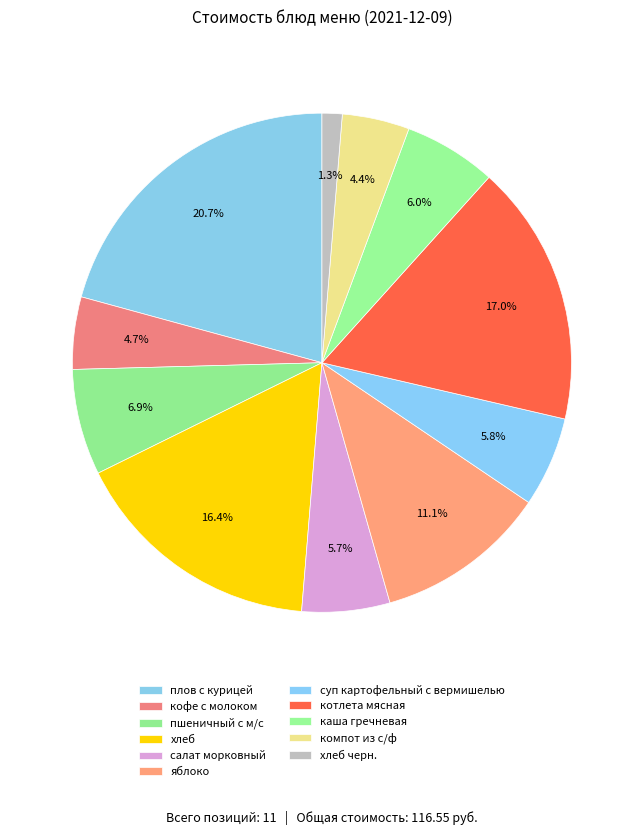

What portion of the pie excludes пшеничный с м/с?

93.1%